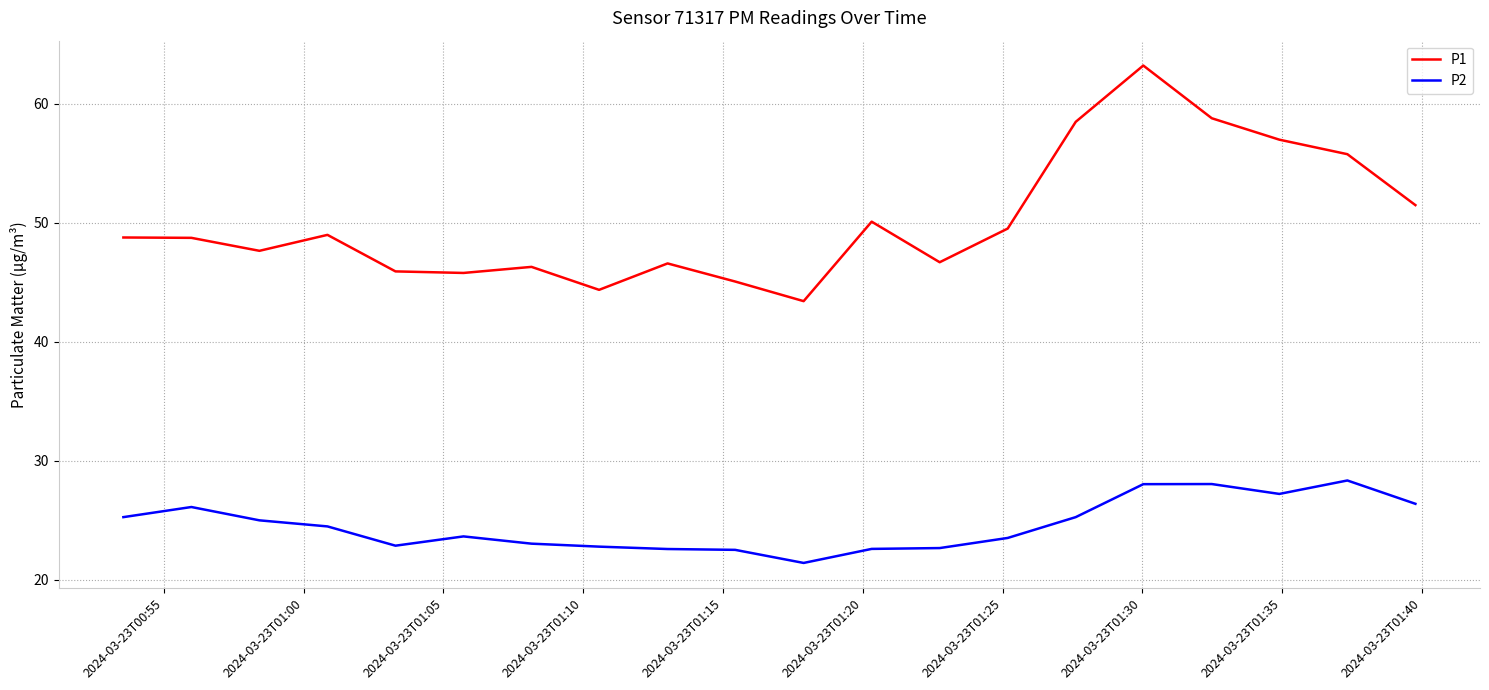

True or false: P1 and P2 cross at least once.

False